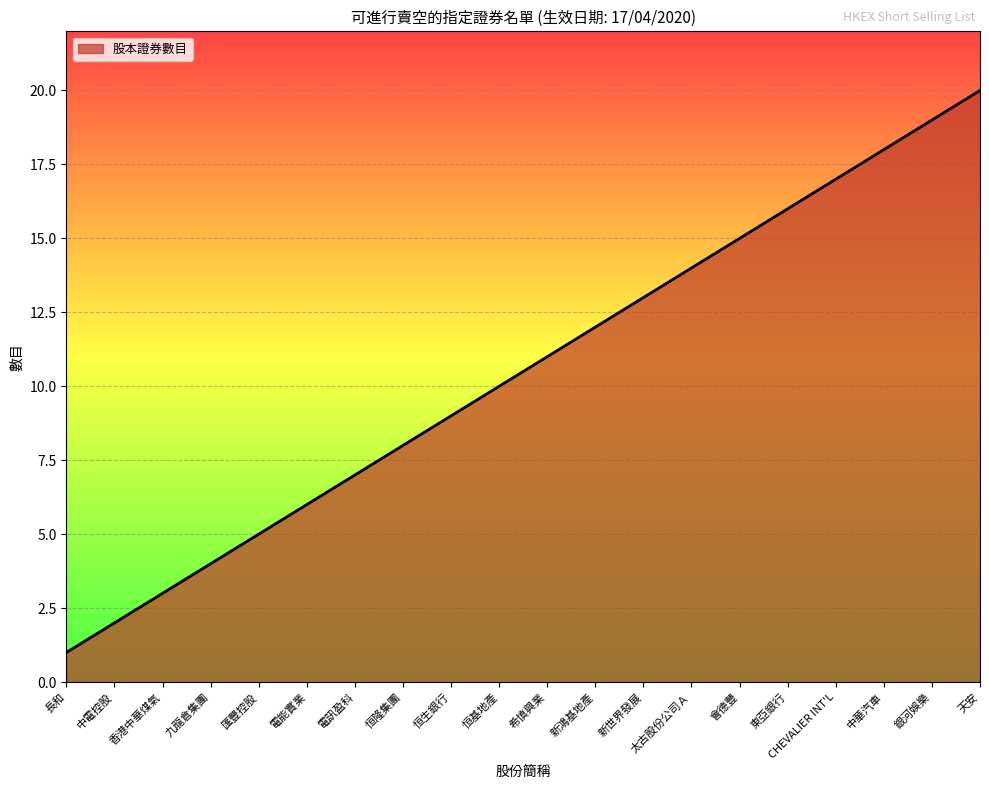

Reading left to right, extract all data points from this chart.

1	2	3	4	5	6	7	8	9	10	11	12	13	14	15	16	17	18	19	20